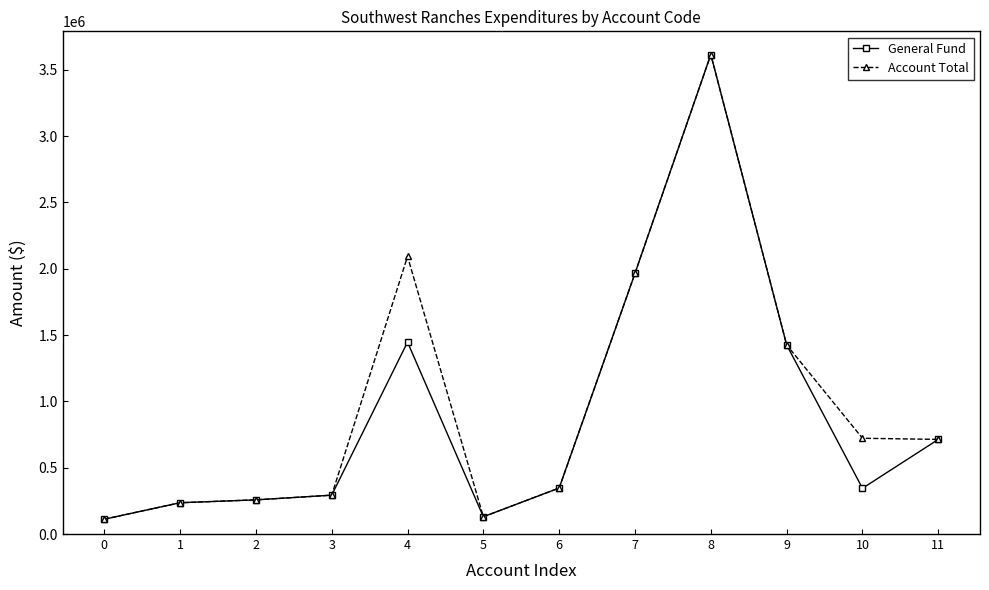

What is the sum of the General Fund values at 8 and 7?

5579359